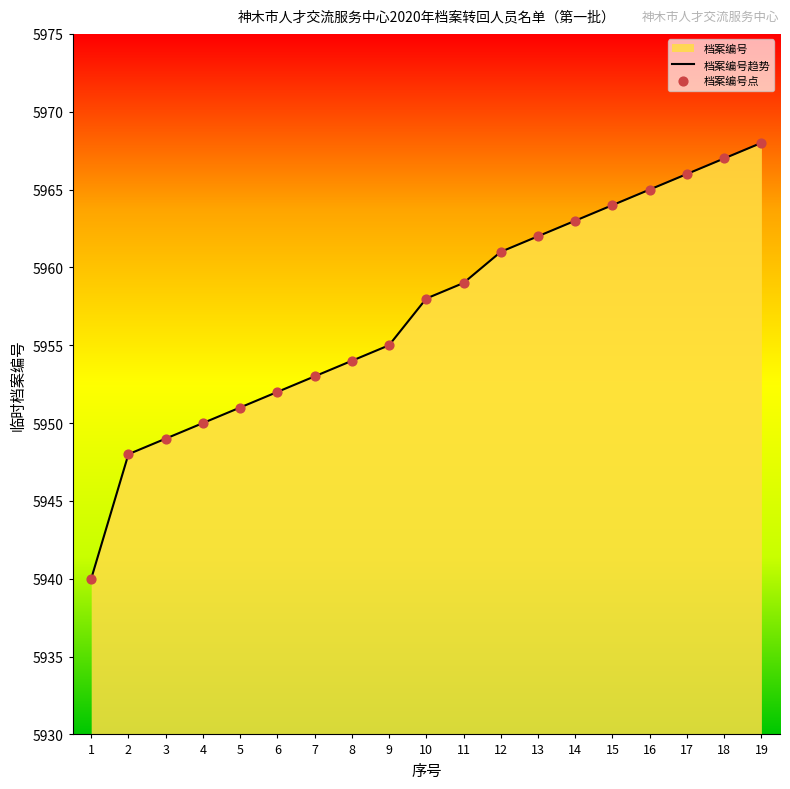

What is the total value across all series at 11?

11918